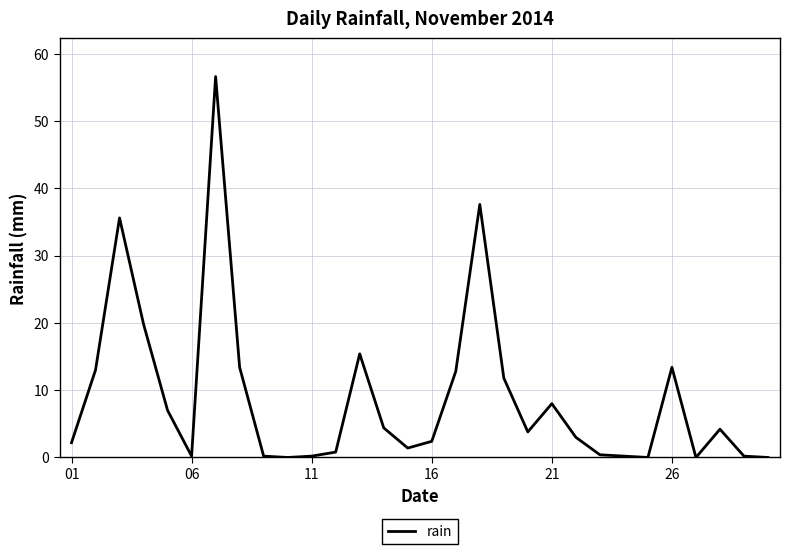

What is the maximum value shown in the chart?

56.6